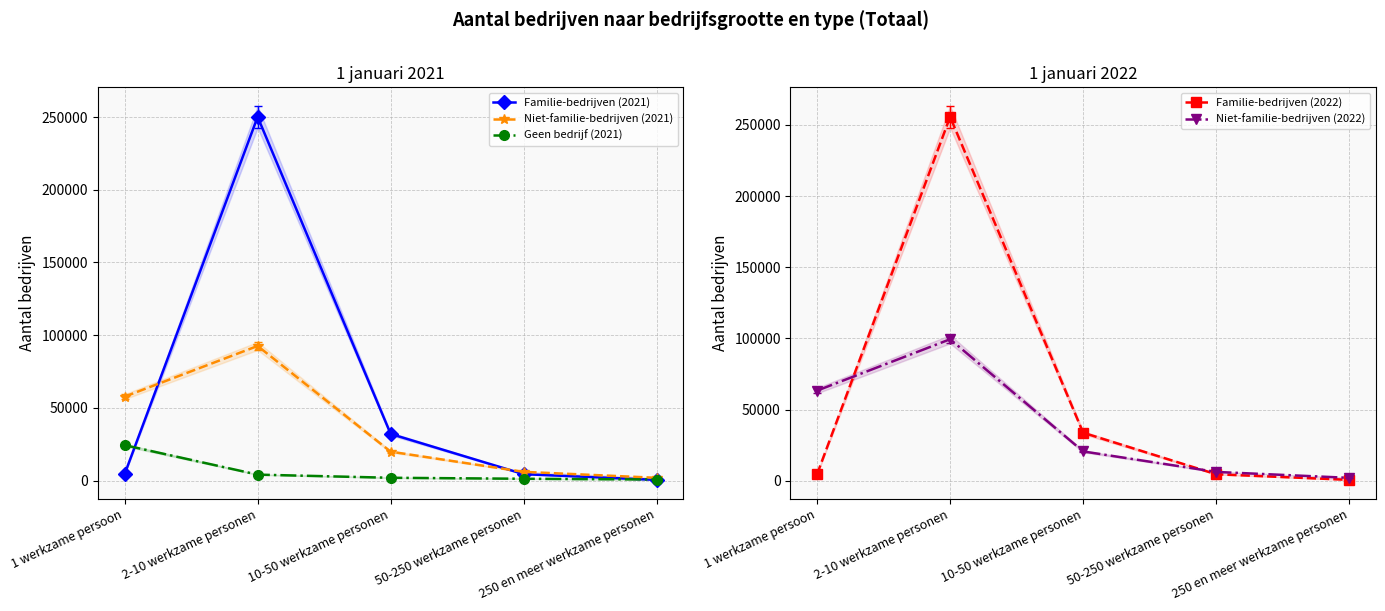

Which category has the lowest value in the Geen bedrijf (2021) series?

250 en meer werkzame personen